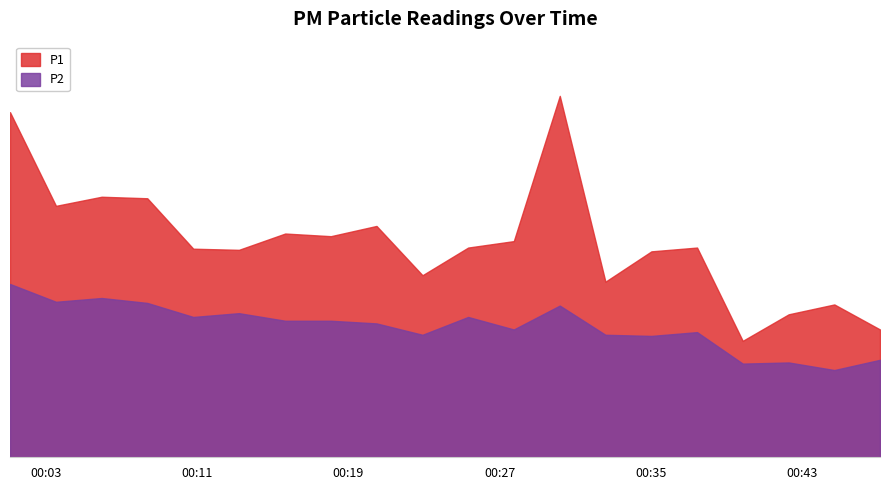

Is it true that P1 equals 1.4 at 2024-01-30T00:42:18?

False